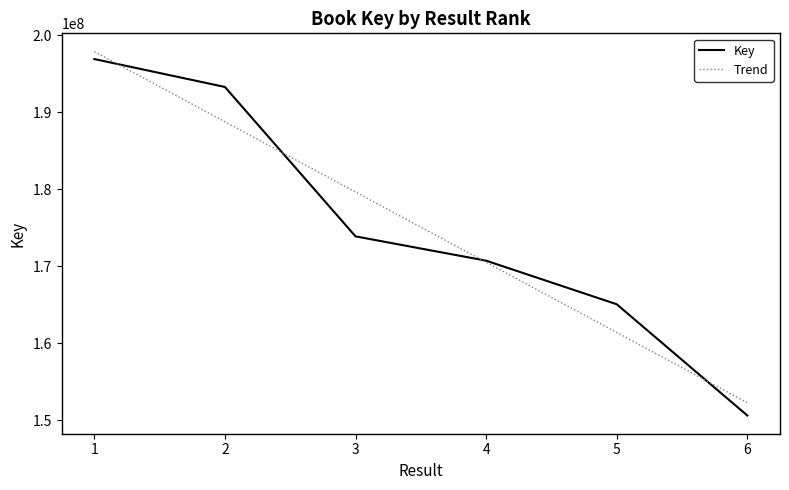

The Key series shows 173871755.0 at 3. True or false?

True